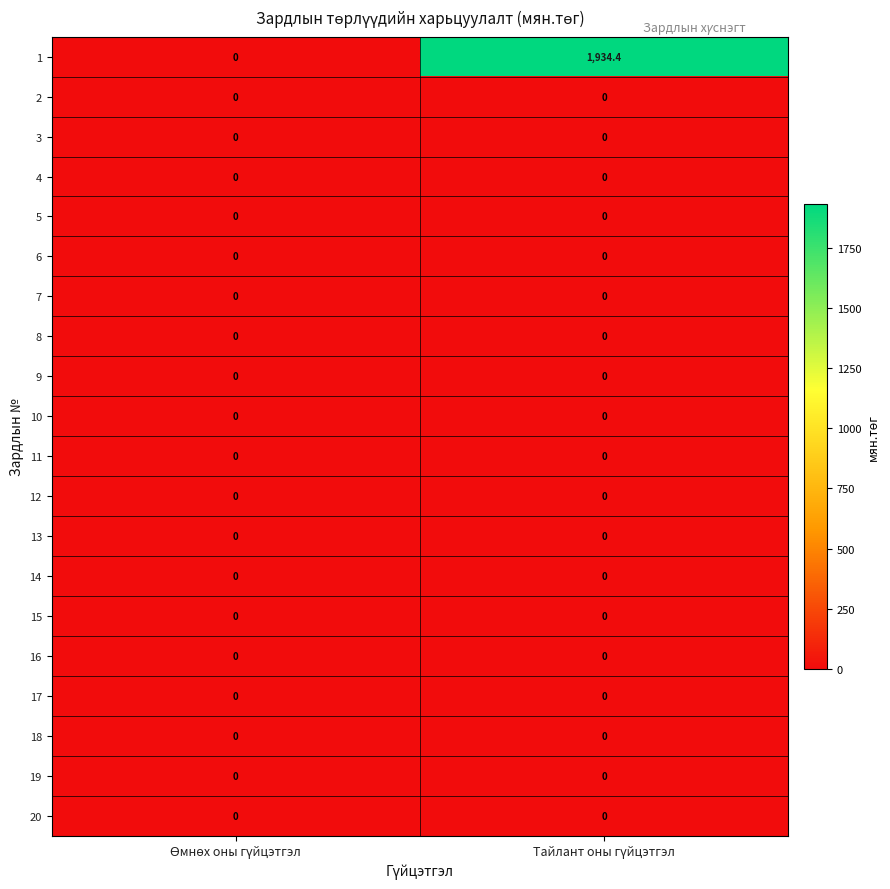

Count the number of categories in the chart.

2